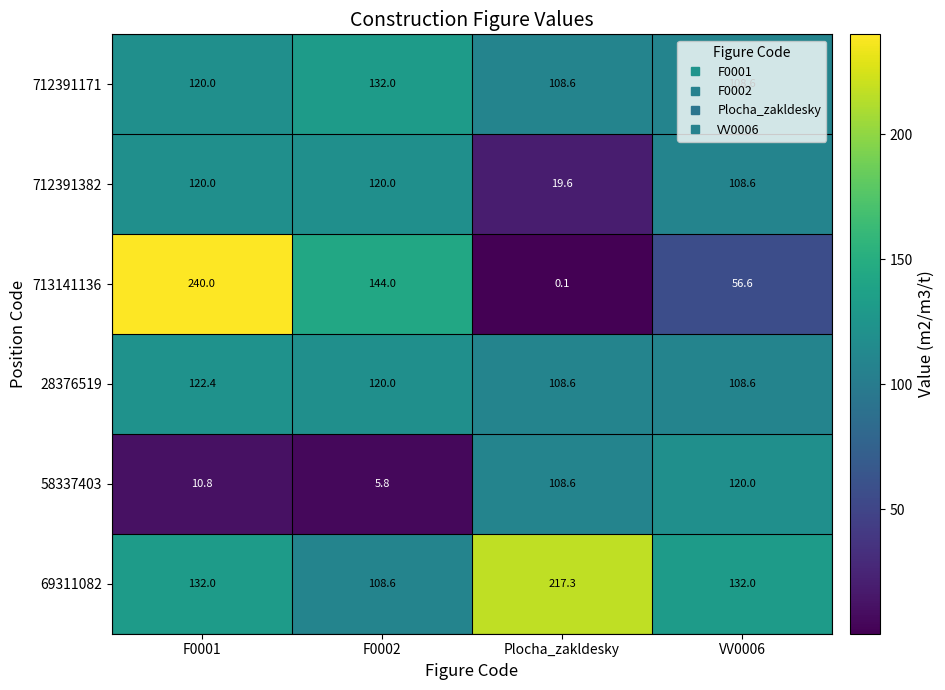

What is the difference between the 58337403 values at VV0006 and F0002?

114.2